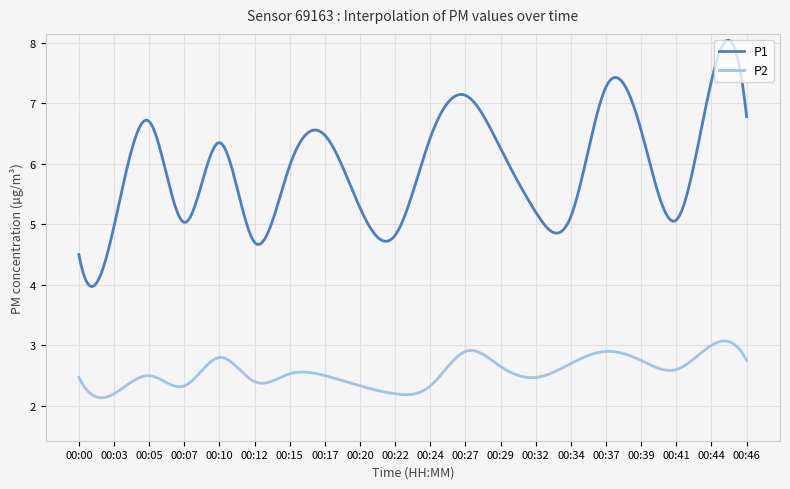

What is the difference between the maximum and minimum values in the P1 series?

4.1